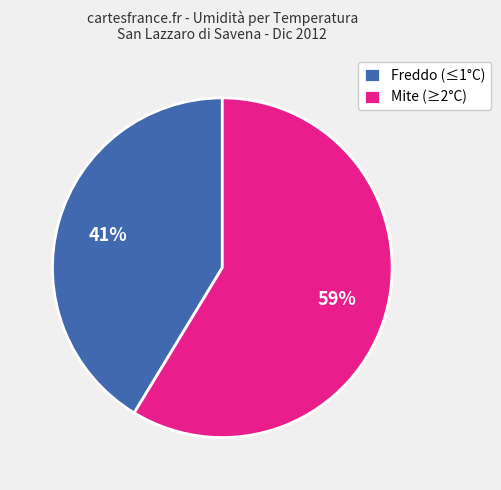

Combined, do Freddo (≤1°C) and Mite (≥2°C) account for over 50%?

Yes